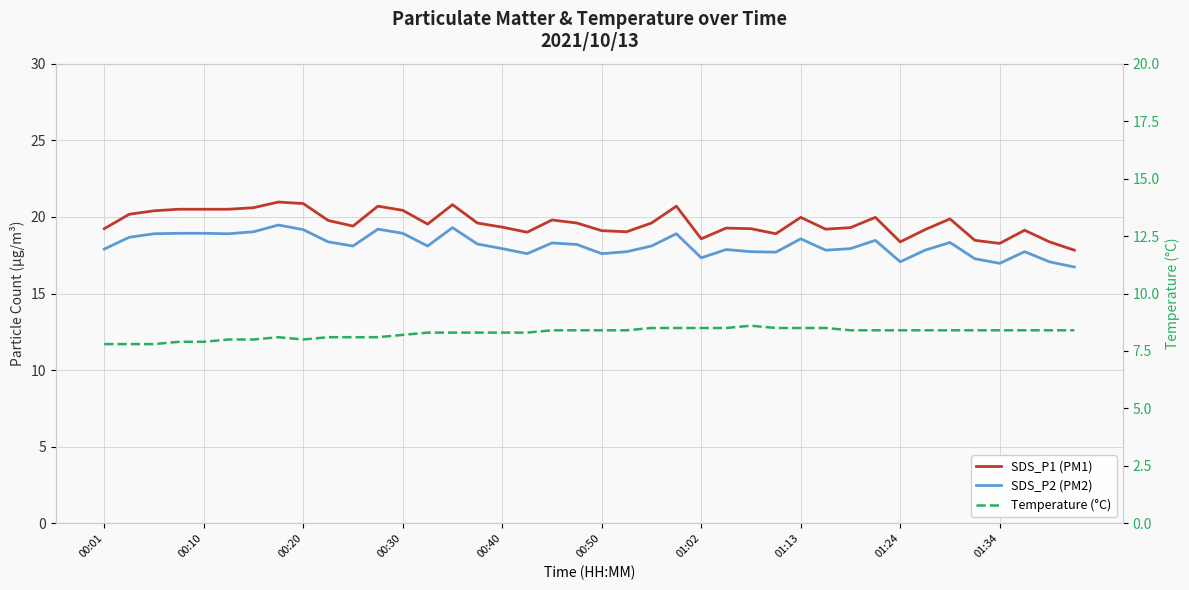

True or false: SDS_P1 (PM1) has a value of 19.8 at 18.

True